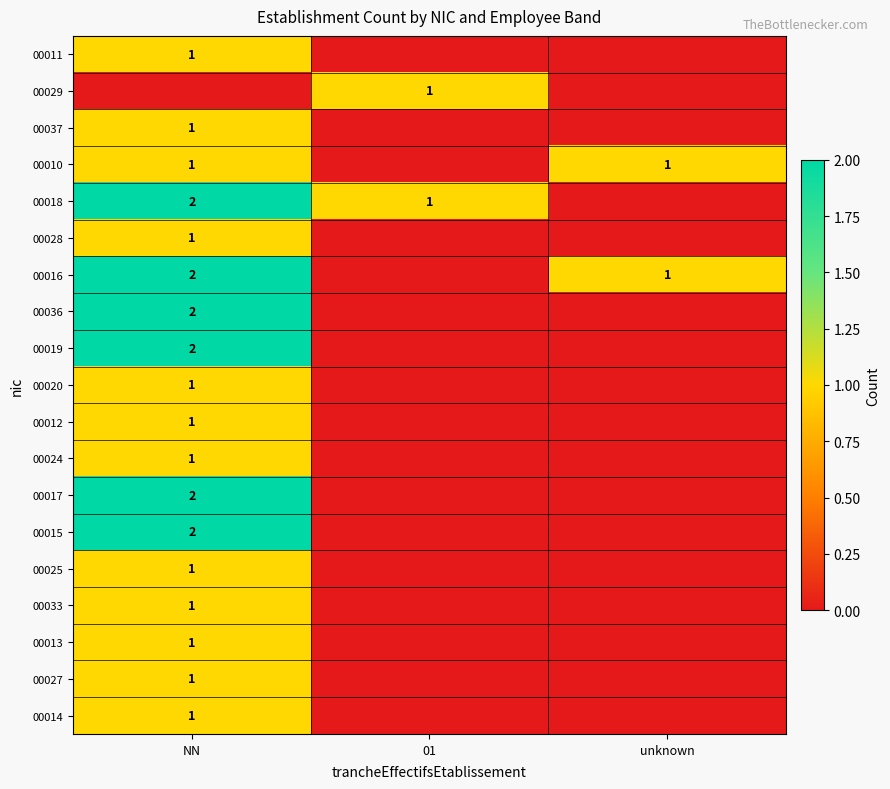

True or false: 00036 has a value of 0 at NN.

False